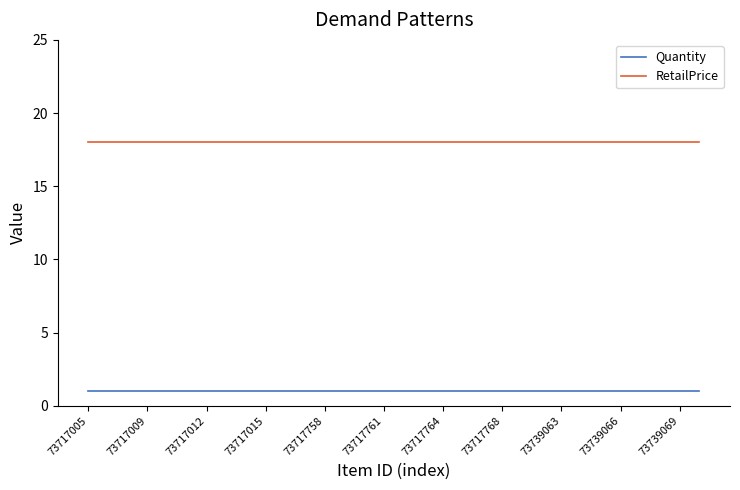

List the series in order of their overall mean, highest first.

RetailPrice, Quantity